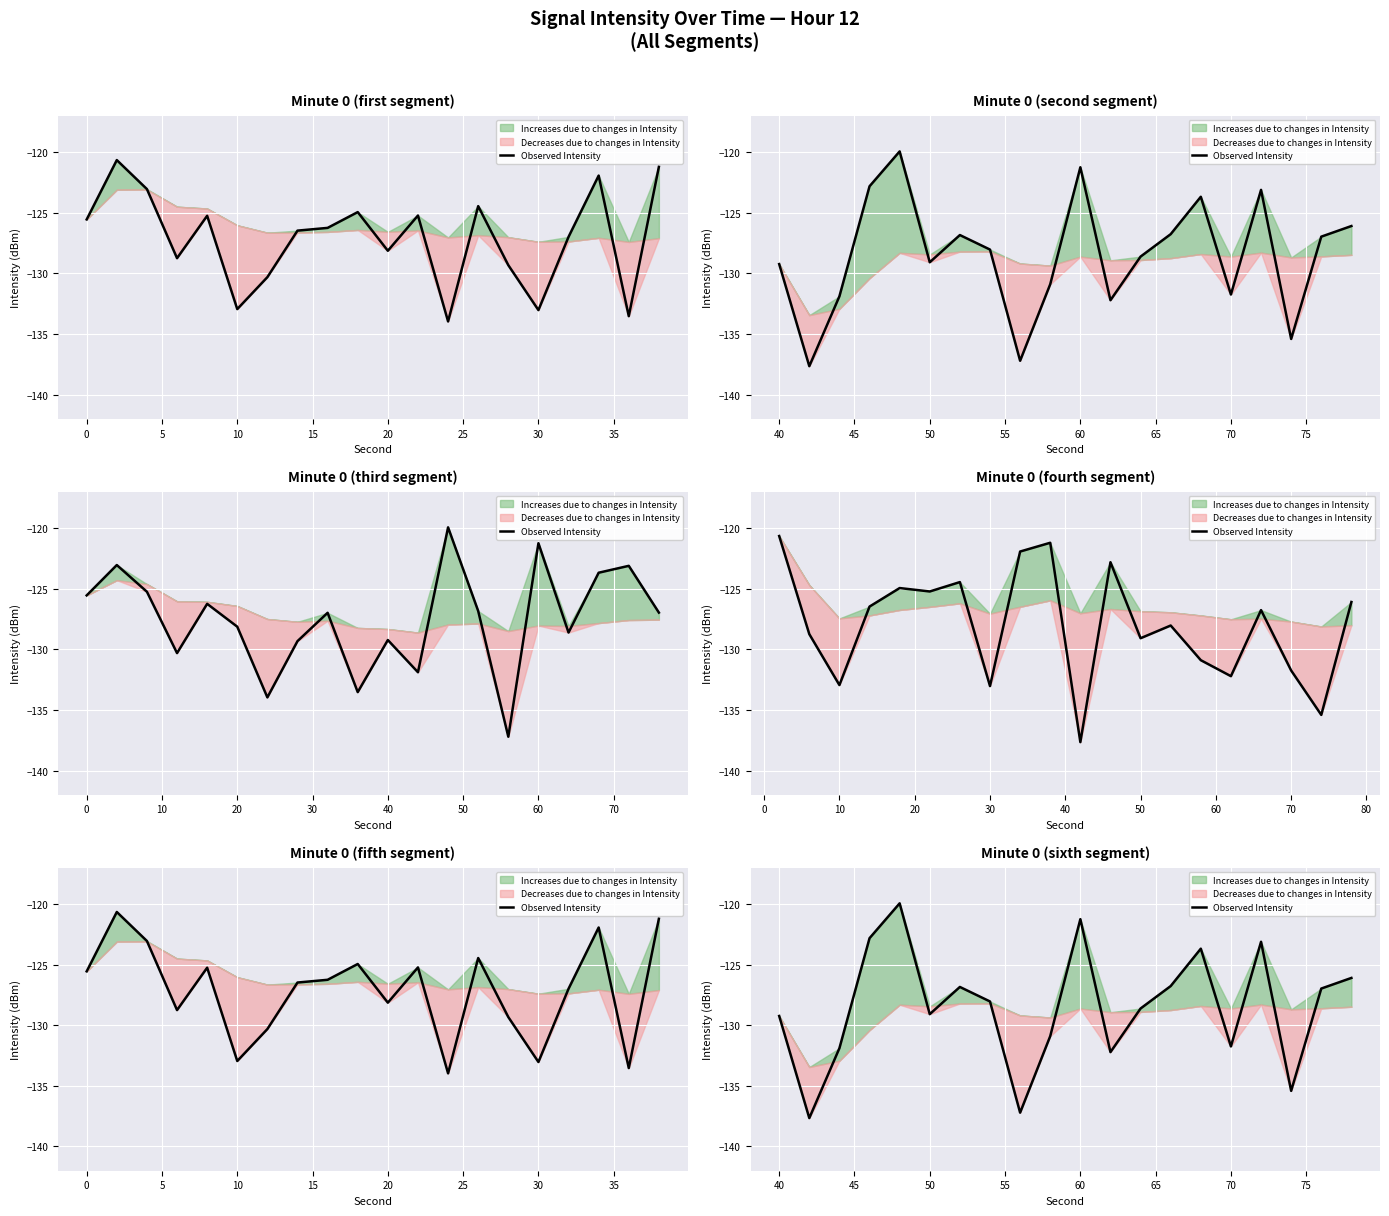

Is this an area chart (filled region under the line)?

No